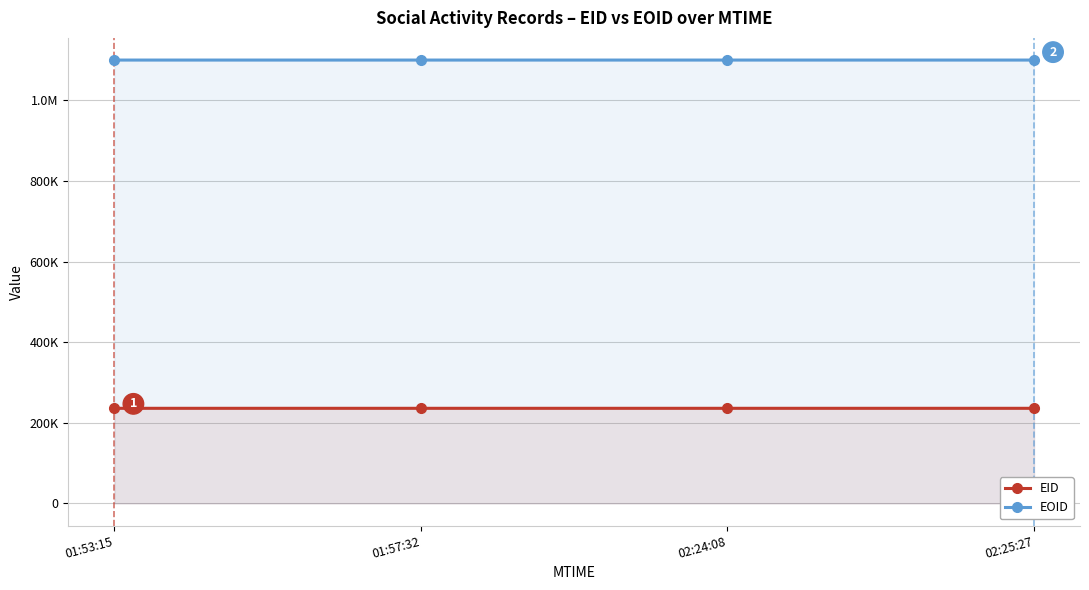

List the series in order of their overall mean, highest first.

EOID, EID